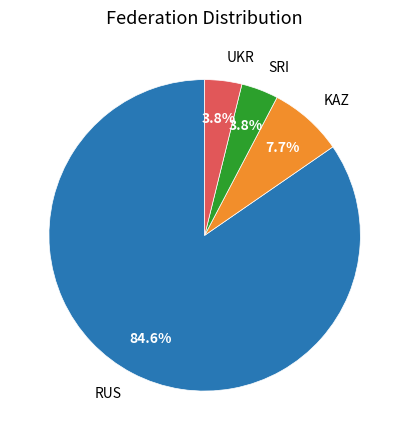

Is there a majority slice in this chart?

Yes